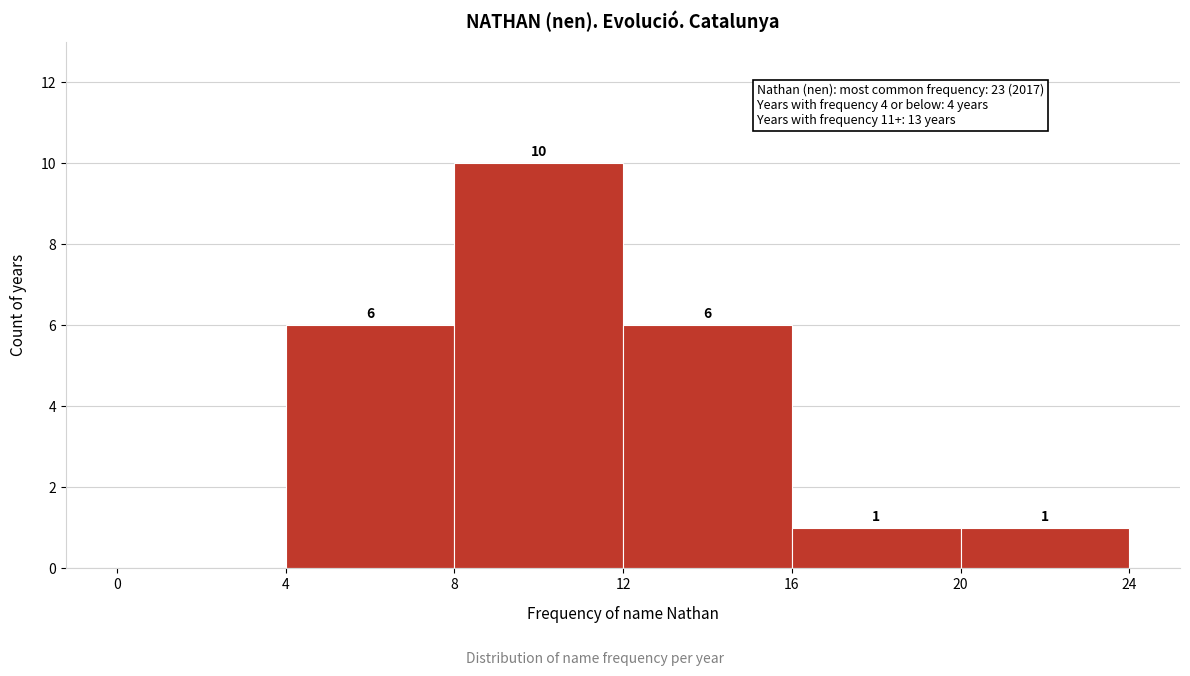

Which range on the x-axis has the tallest bar?

8 to 12